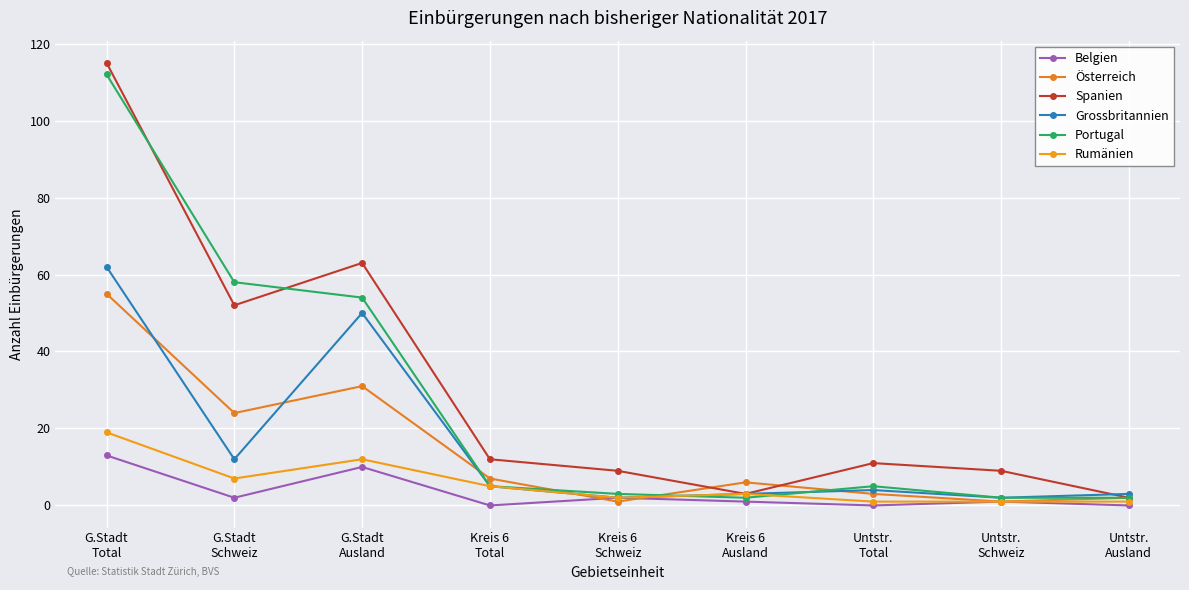

Which series has the largest range (max minus min)?

Spanien